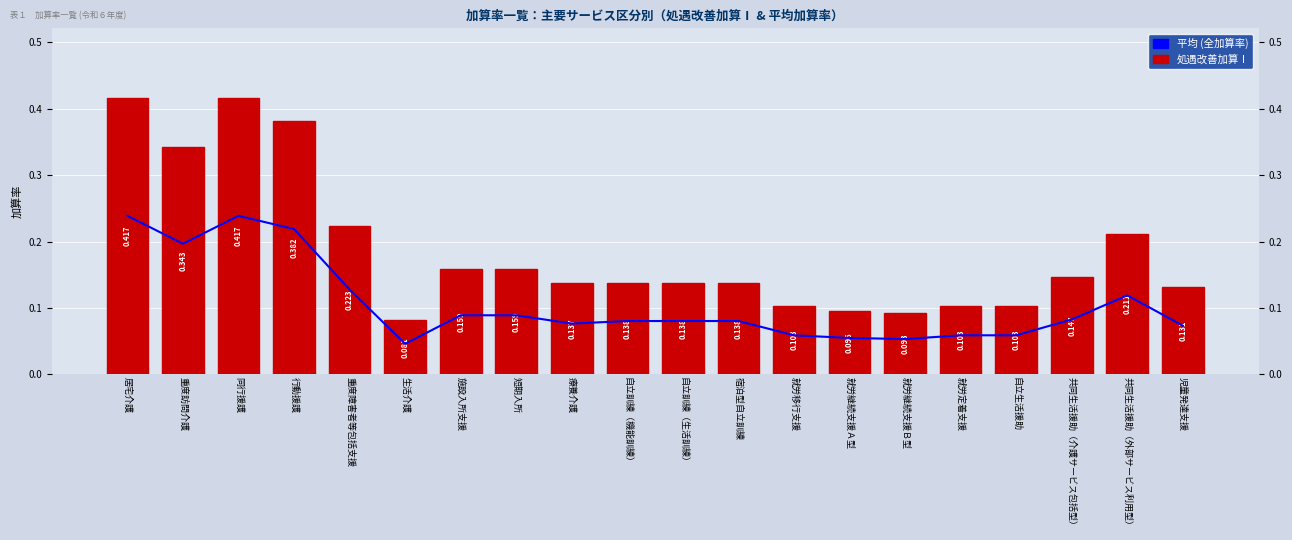

What is the label of the 9th bar from the left?

療養介護